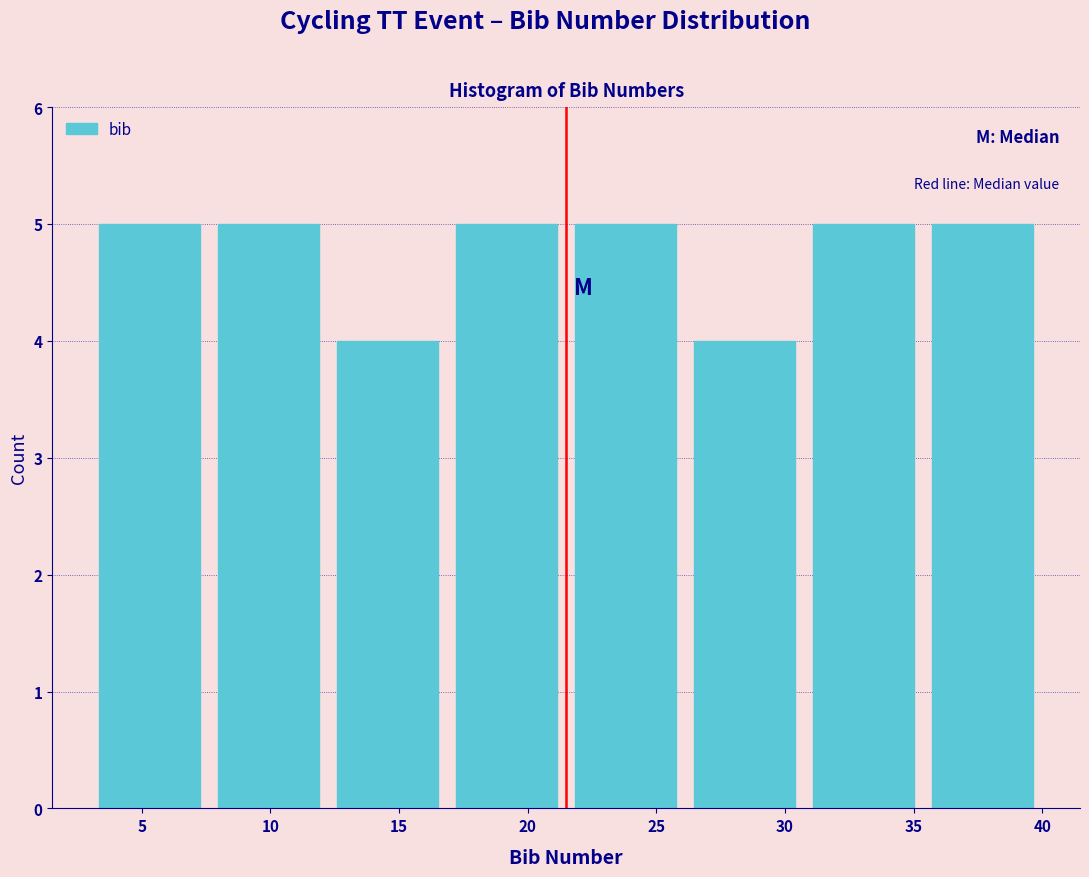

Reading left to right, list every bar in this chart as the range it spans on the x-axis followed by its height. Neither the bar edges nor the heights are printed on the chart, so give them approximately, as read against the axes.

3.0 to 7.5: 5
7.5 to 12.5: 5
12.5 to 17.0: 4
17.0 to 21.5: 5
21.5 to 26.0: 5
26.0 to 31.0: 4
31.0 to 35.5: 5
35.5 to 40.0: 5